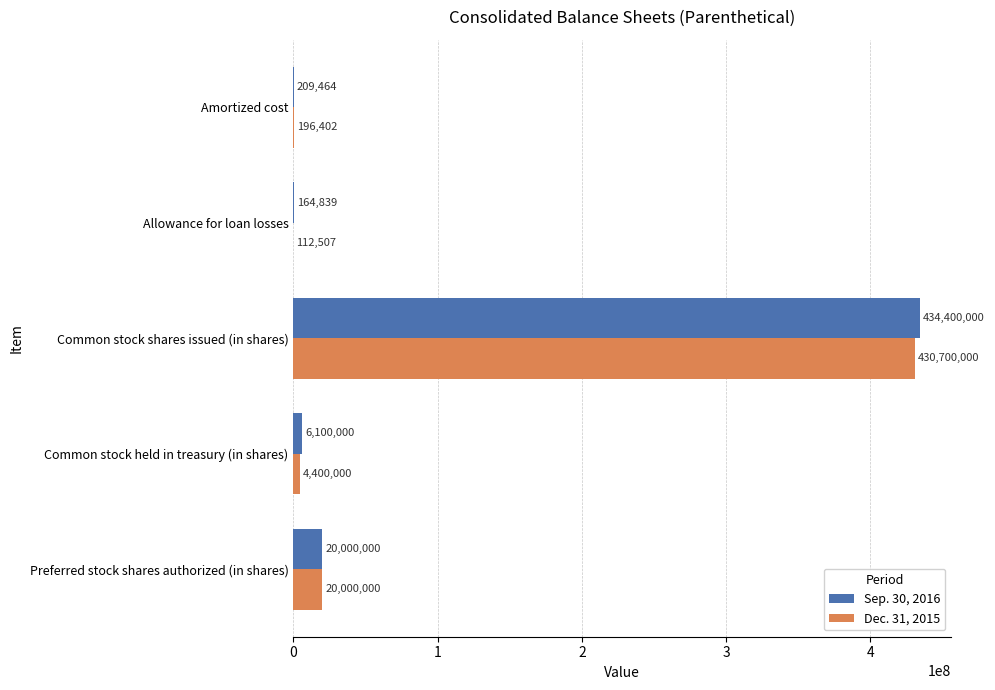

Which series changed the most between Allowance for loan losses and Common stock held in treasury (in shares)?

Sep. 30, 2016